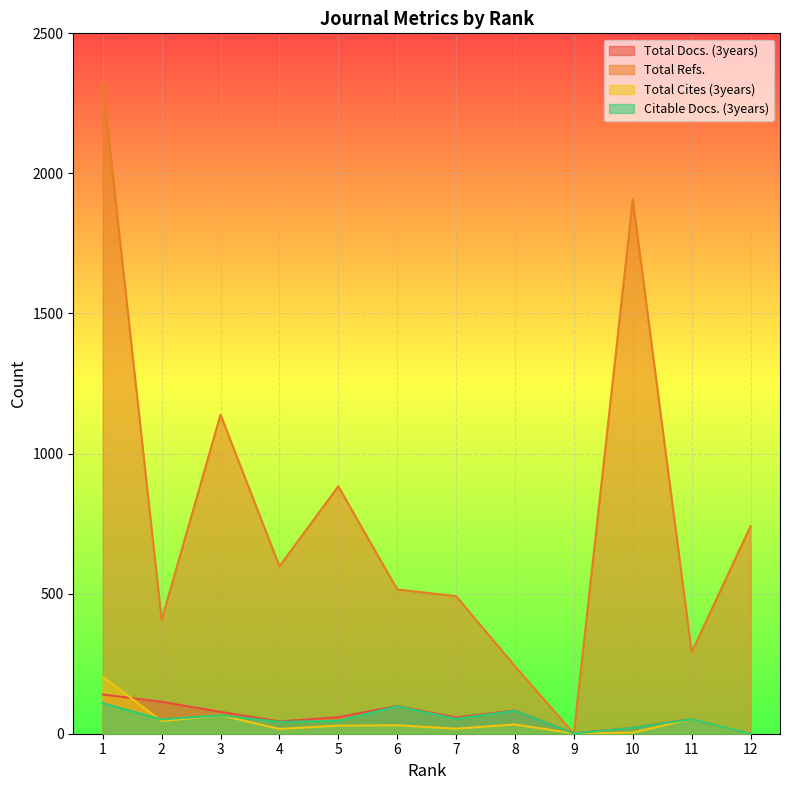

Where does the Citable Docs. (3years) series first go above 52?

1